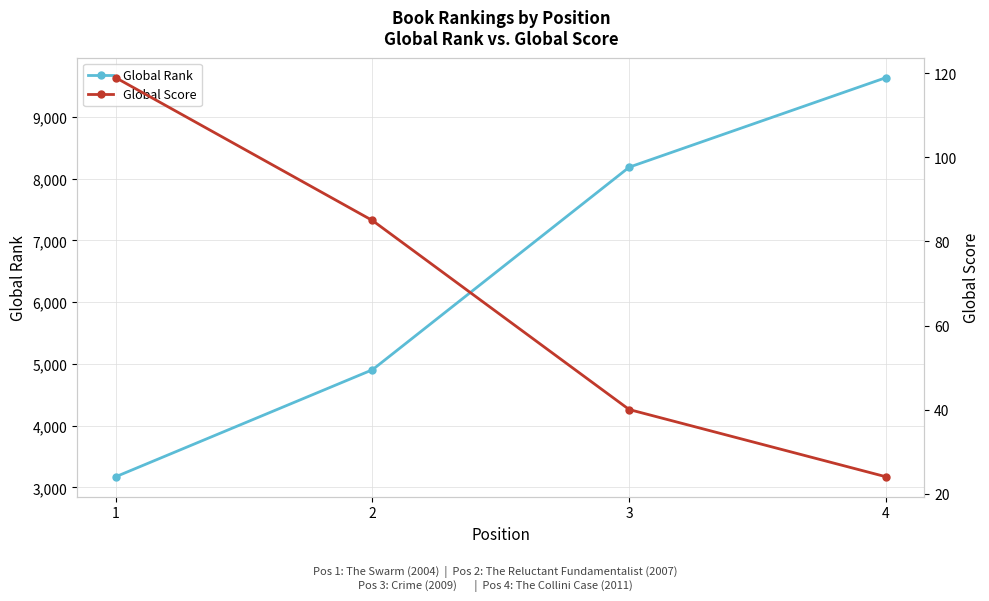

The value of Global Rank at 2 is 4905. True or false?

True